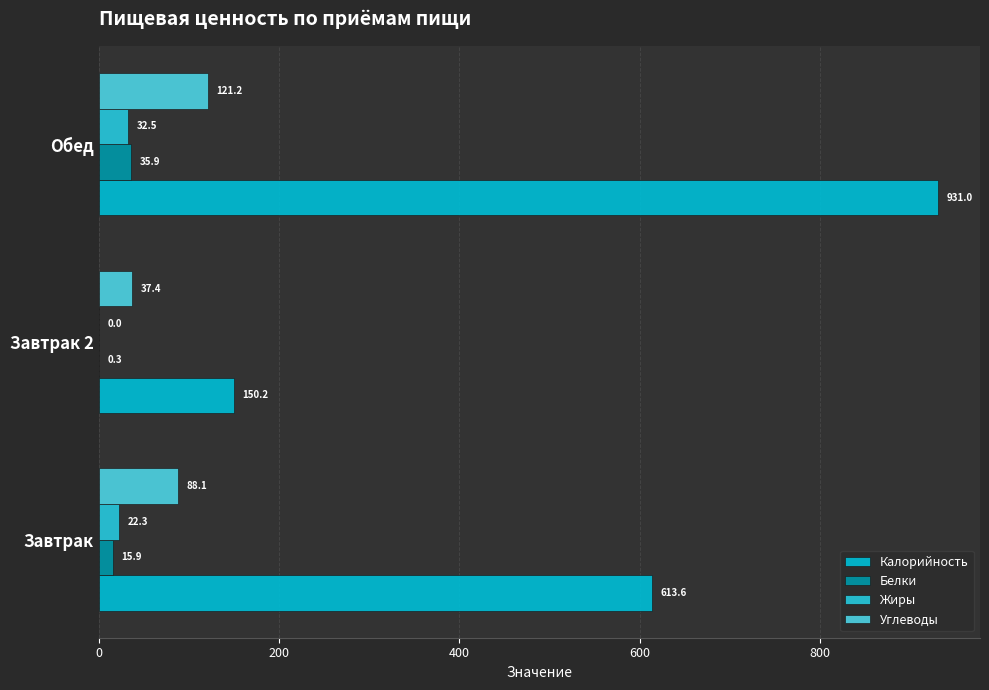

How many distinct data groups are displayed?

4